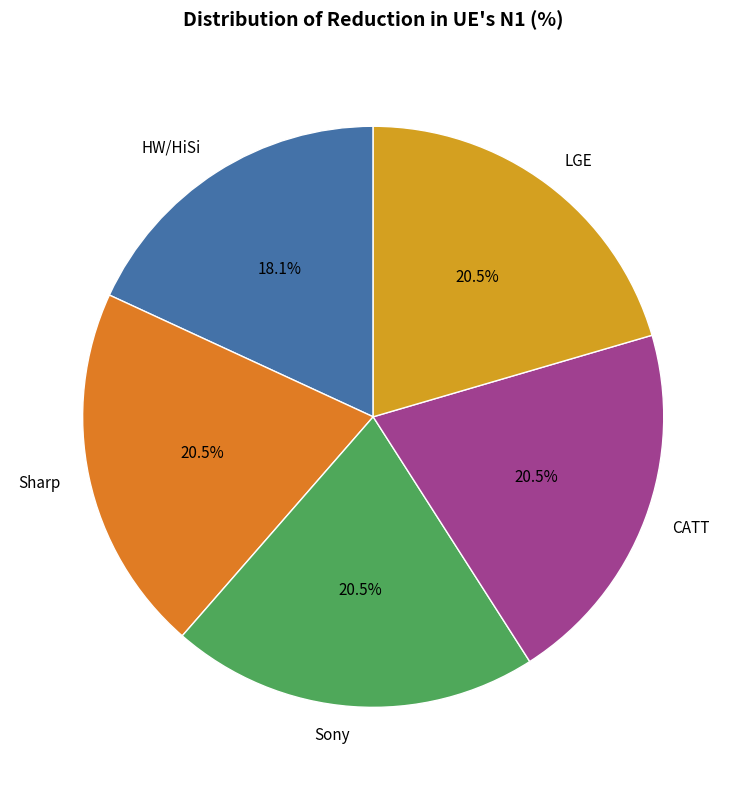

Which category has the smallest portion of the pie?

HW/HiSi